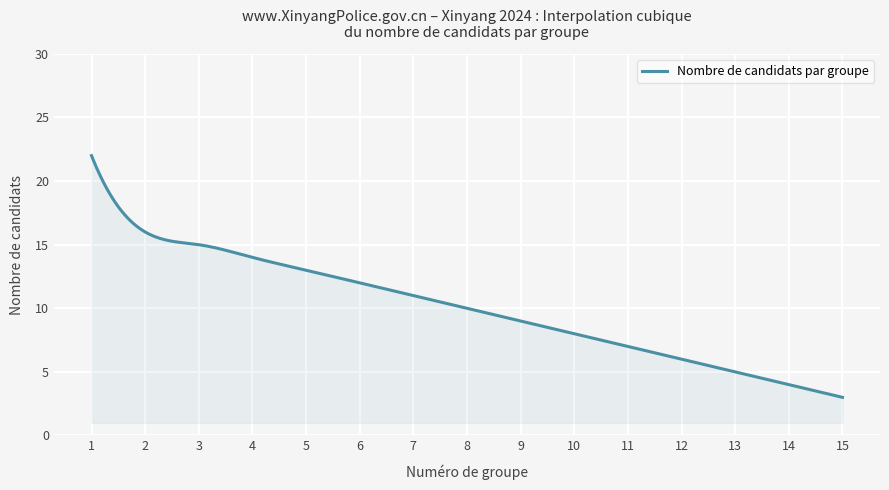

What is the maximum value shown in the chart?

22.0